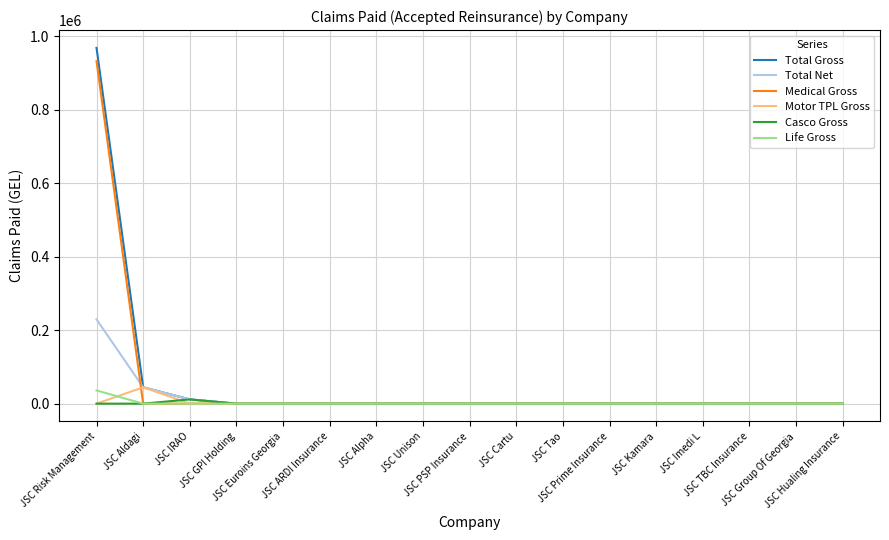

What are all the series names shown in the legend?

Total Gross, Total Net, Medical Gross, Motor TPL Gross, Casco Gross, Life Gross